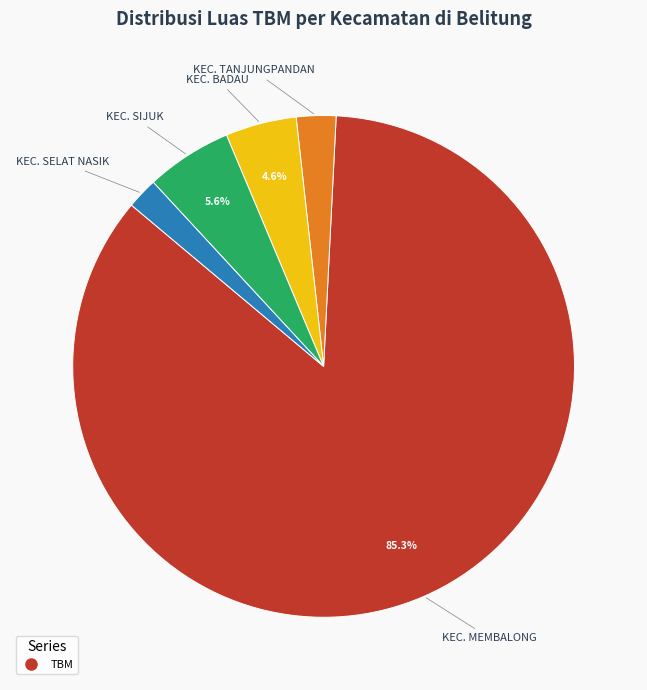

Is there a majority slice in this chart?

Yes